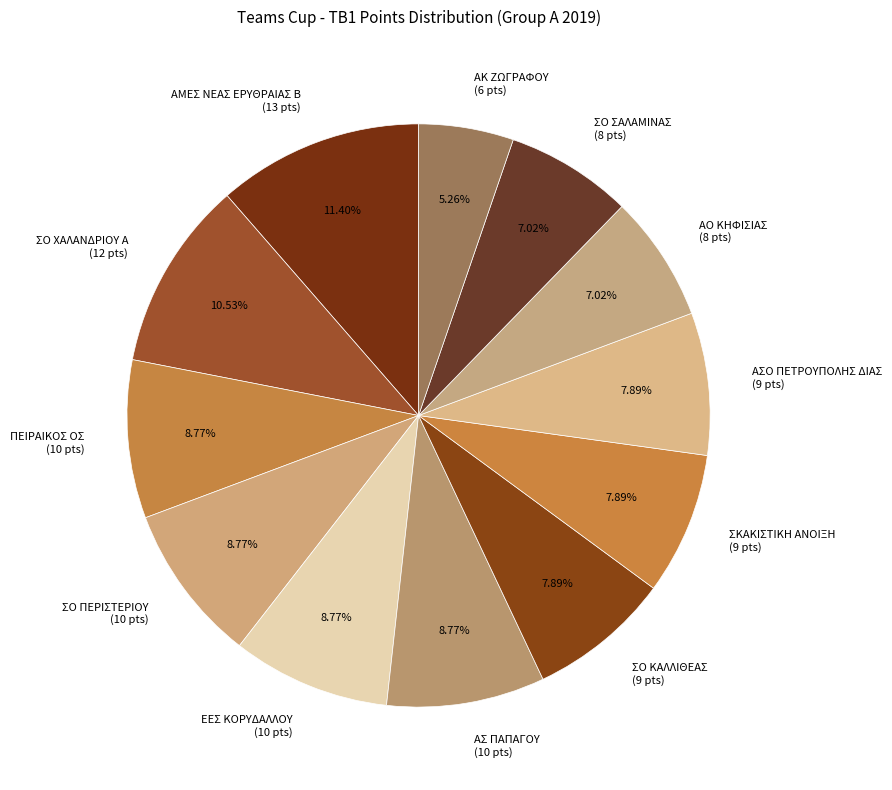

How many segments does this pie chart have?

12